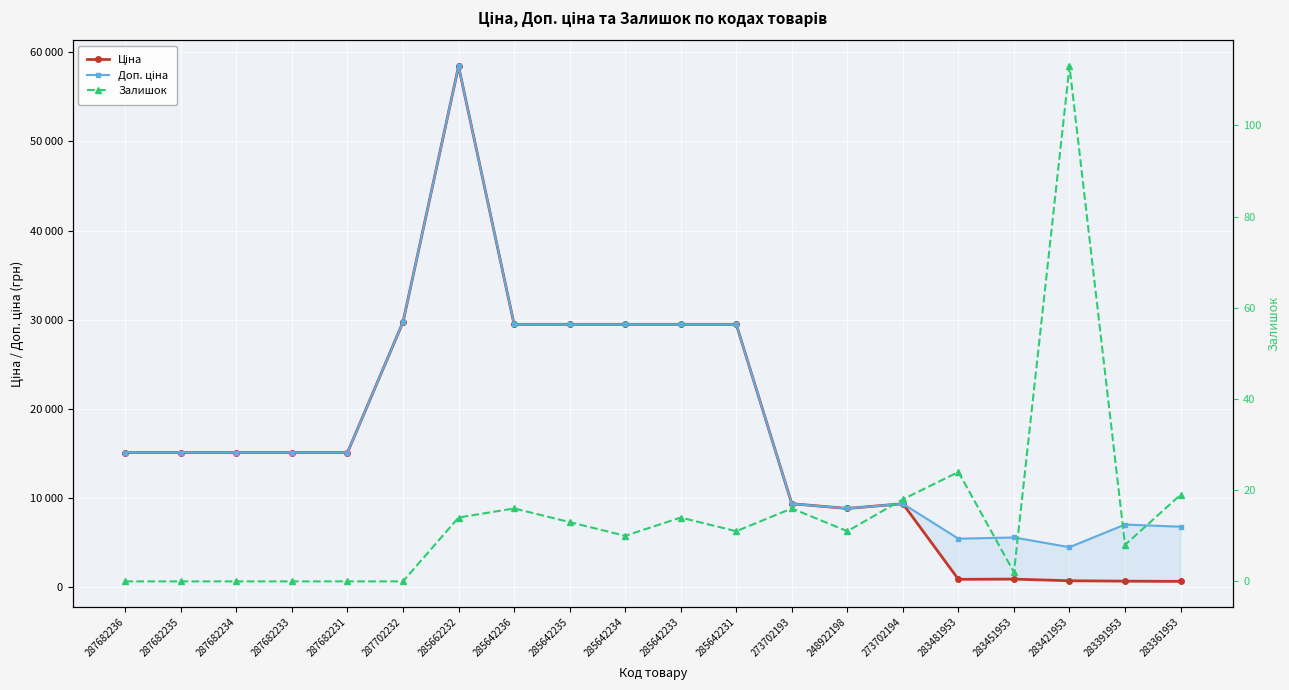

Between 287682236 and 283481953, which series saw the biggest shift?

Ціна